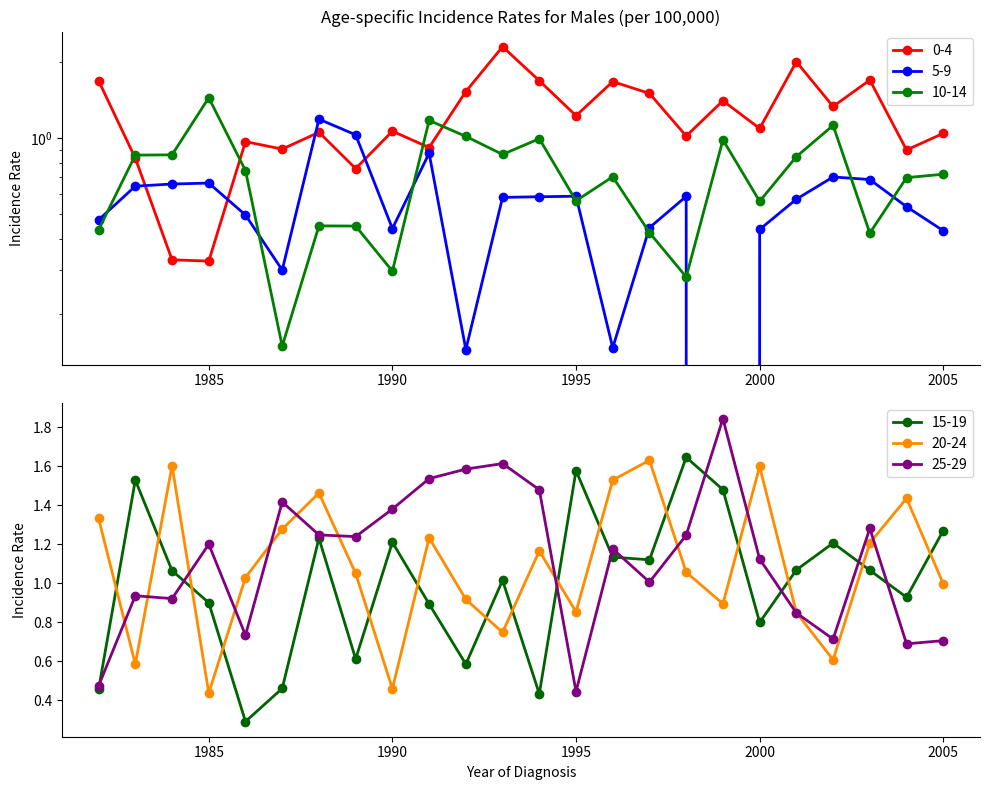

At 1993, list the series in order from largest to smallest.

0-4, 25-29, 15-19, 10-14, 20-24, 5-9